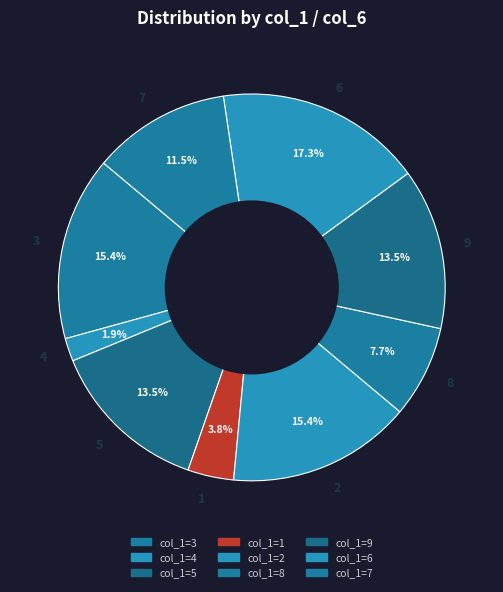

To the nearest percent, what is the difference between the largest and smallest slice percentages?

15%